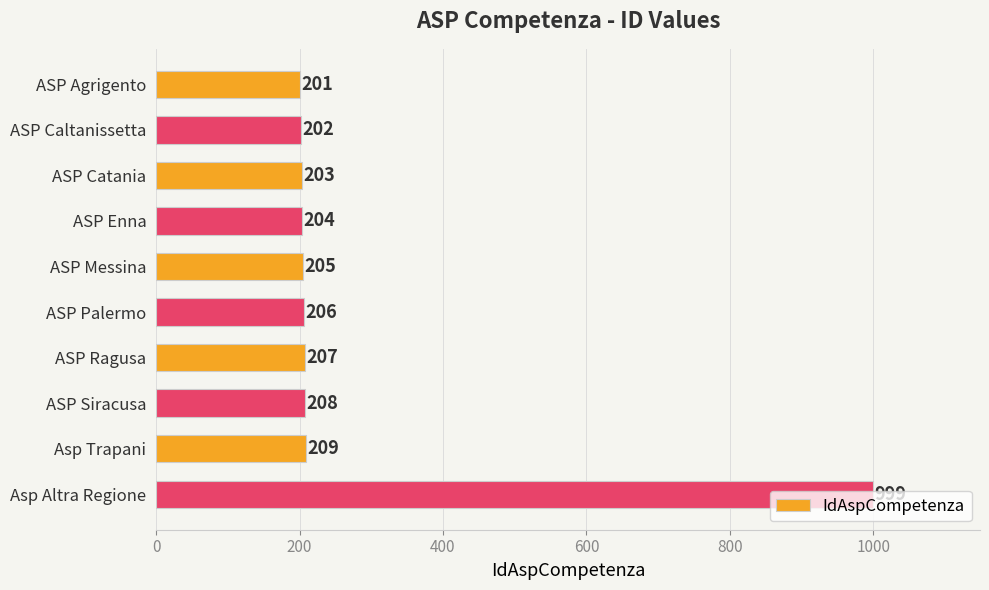

The value at Asp Altra Regione is 1477. True or false?

False